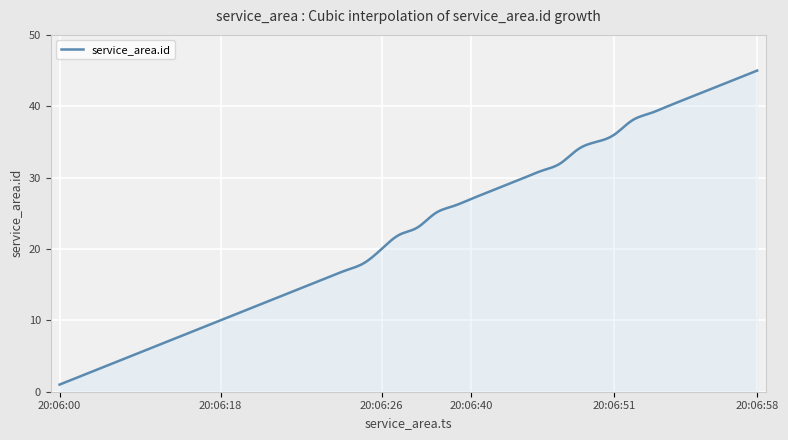

What is the value of the 21st point from the left?

20